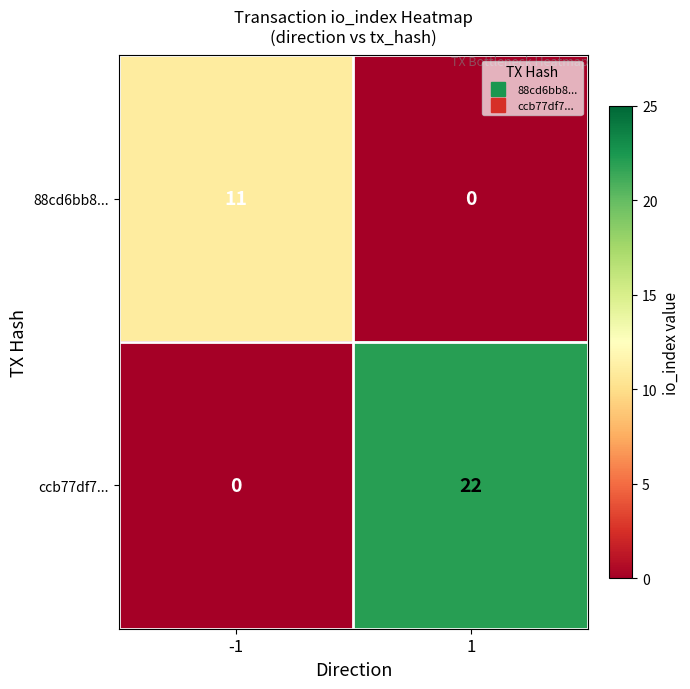

How many data points in 88cd6bb8... are less than 11?

1